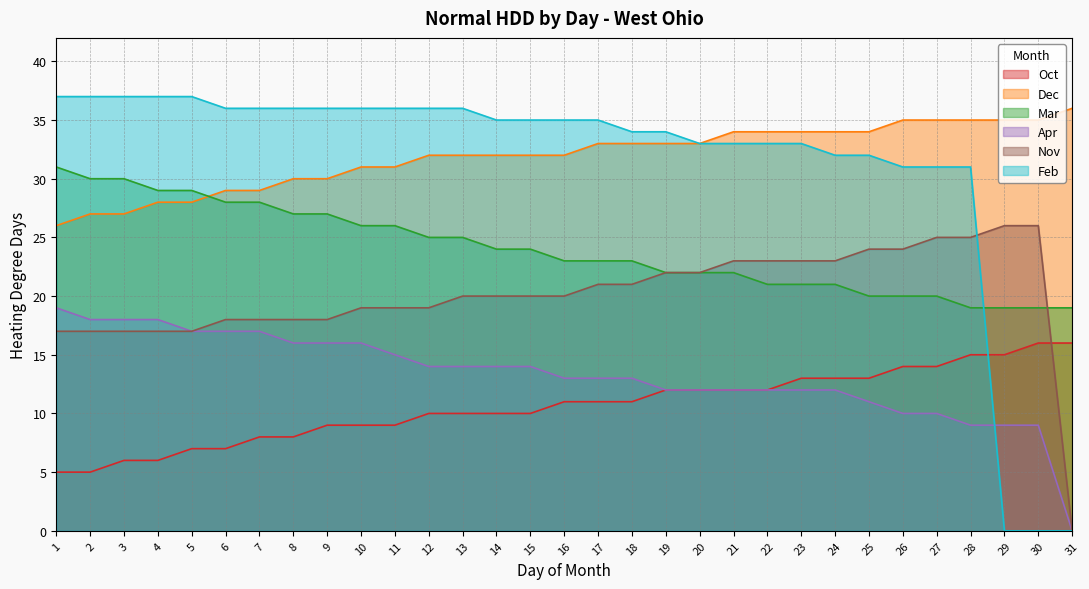

What is the difference between the highest and lowest values at 9?

27